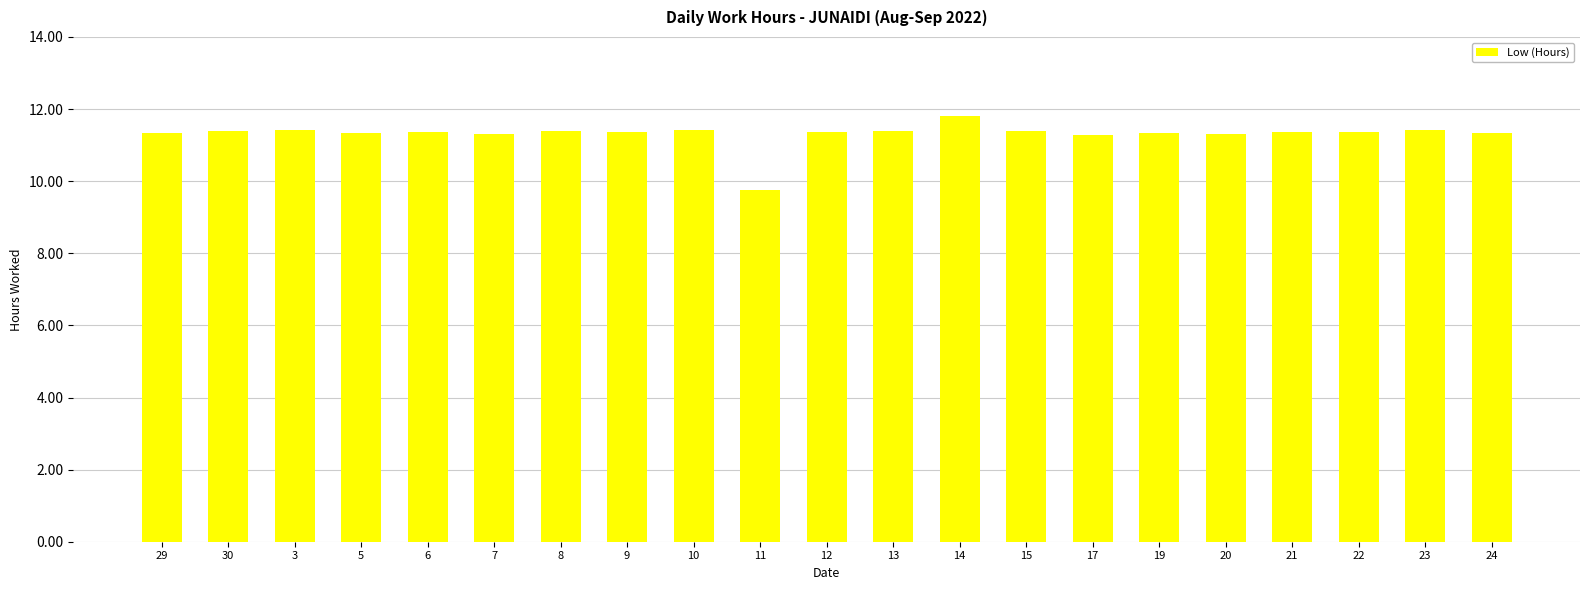

What position from the right is 20?

5